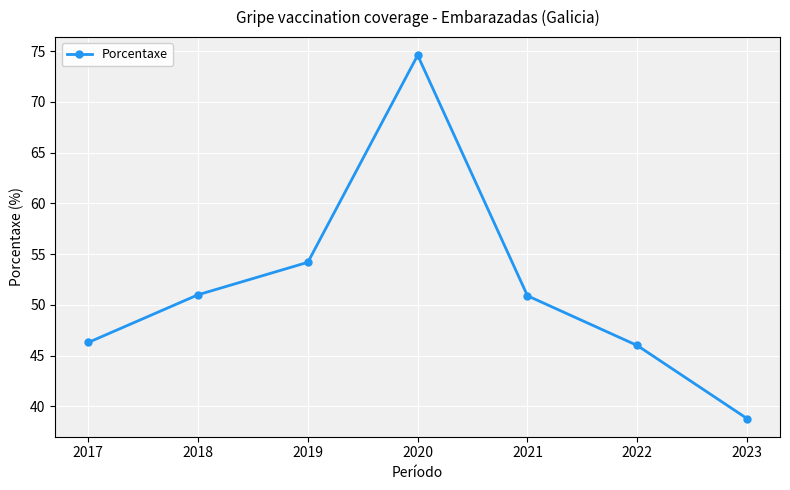

Approximately how many times larger is the value at 2022 compared to 2021?

0.9